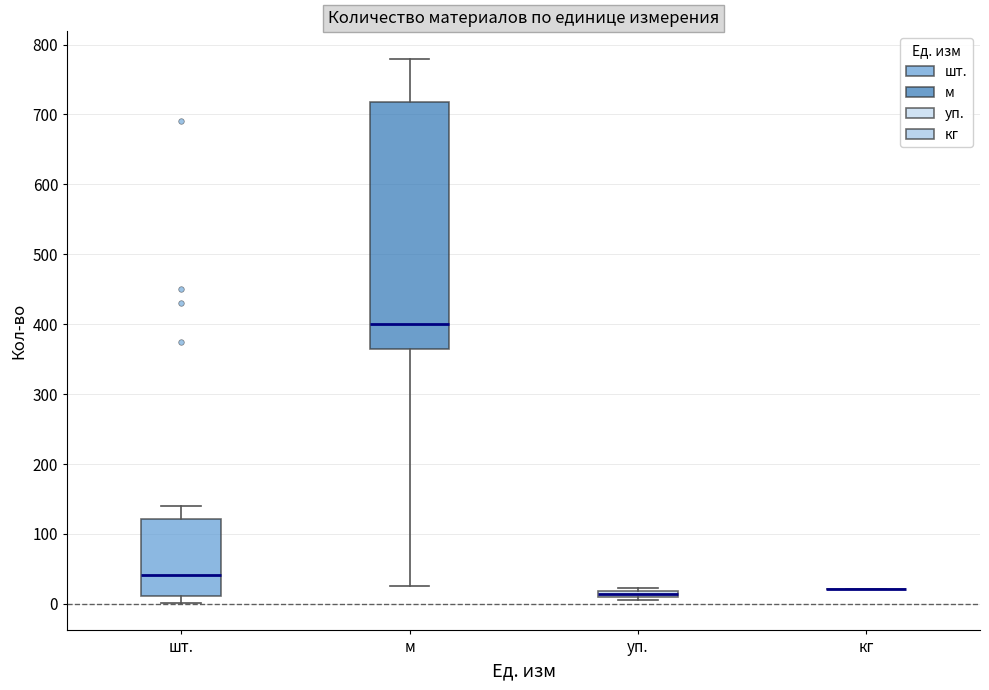

Comparing the boxes themselves (not the whiskers), which one is the tallest?

м